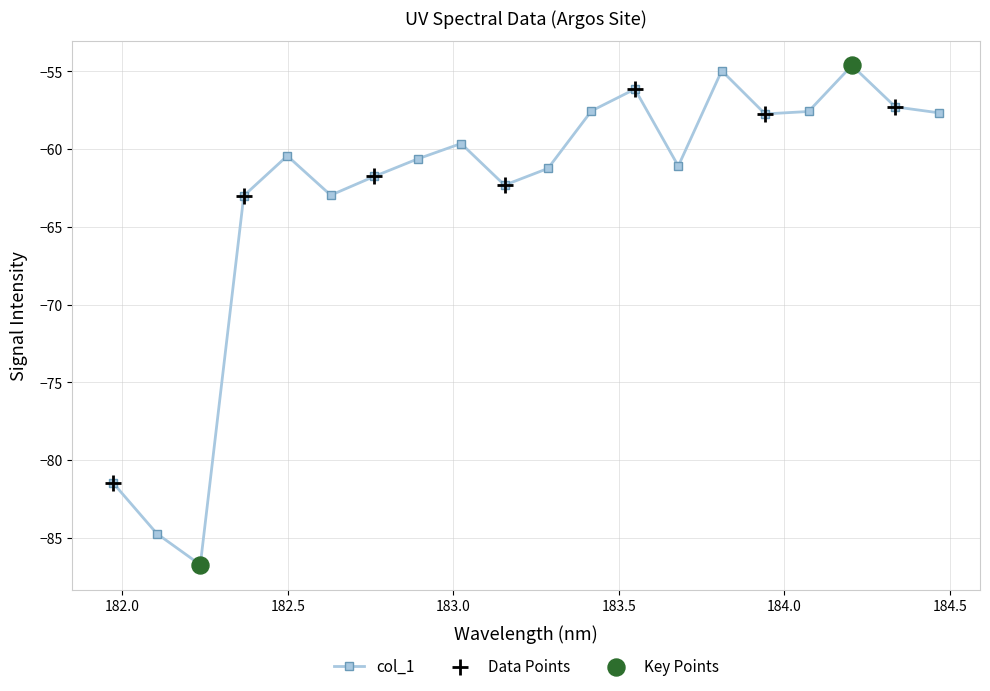

What is the value of the 13th point from the left?

-56.1